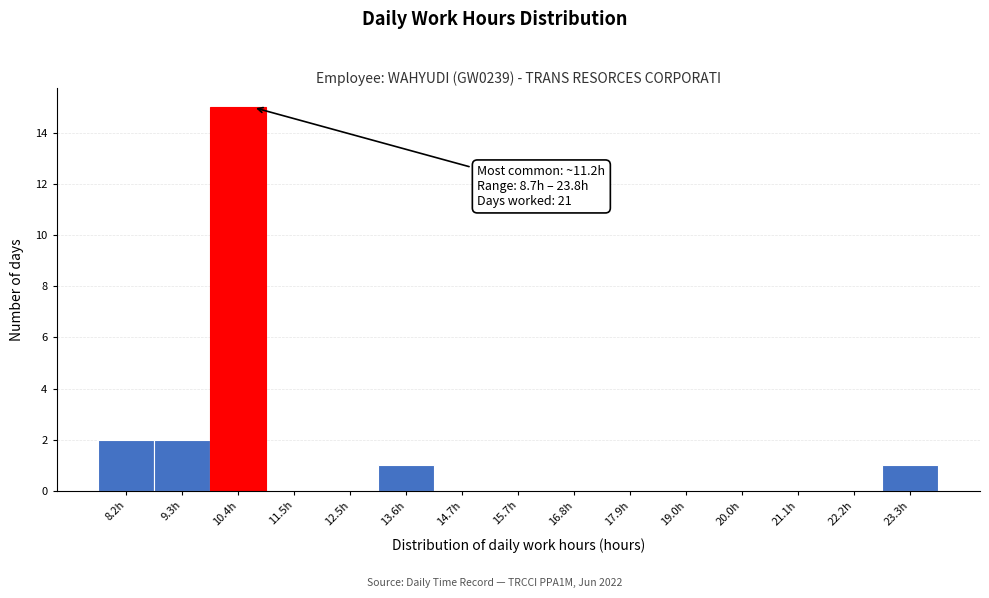

Reading right to left, extract all data points from this chart.

23.3h=1	22.2h=0	21.1h=0	20.0h=0	19.0h=0	17.9h=0	16.8h=0	15.7h=0	14.7h=0	13.6h=1	12.5h=0	11.5h=0	10.4h=15	9.3h=2	8.2h=2